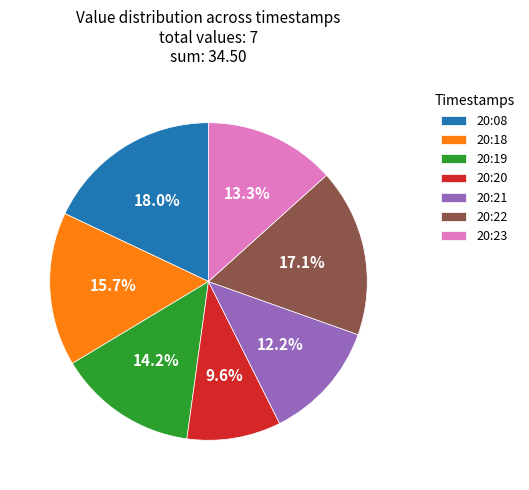

Which category has the smallest portion of the pie?

20:20